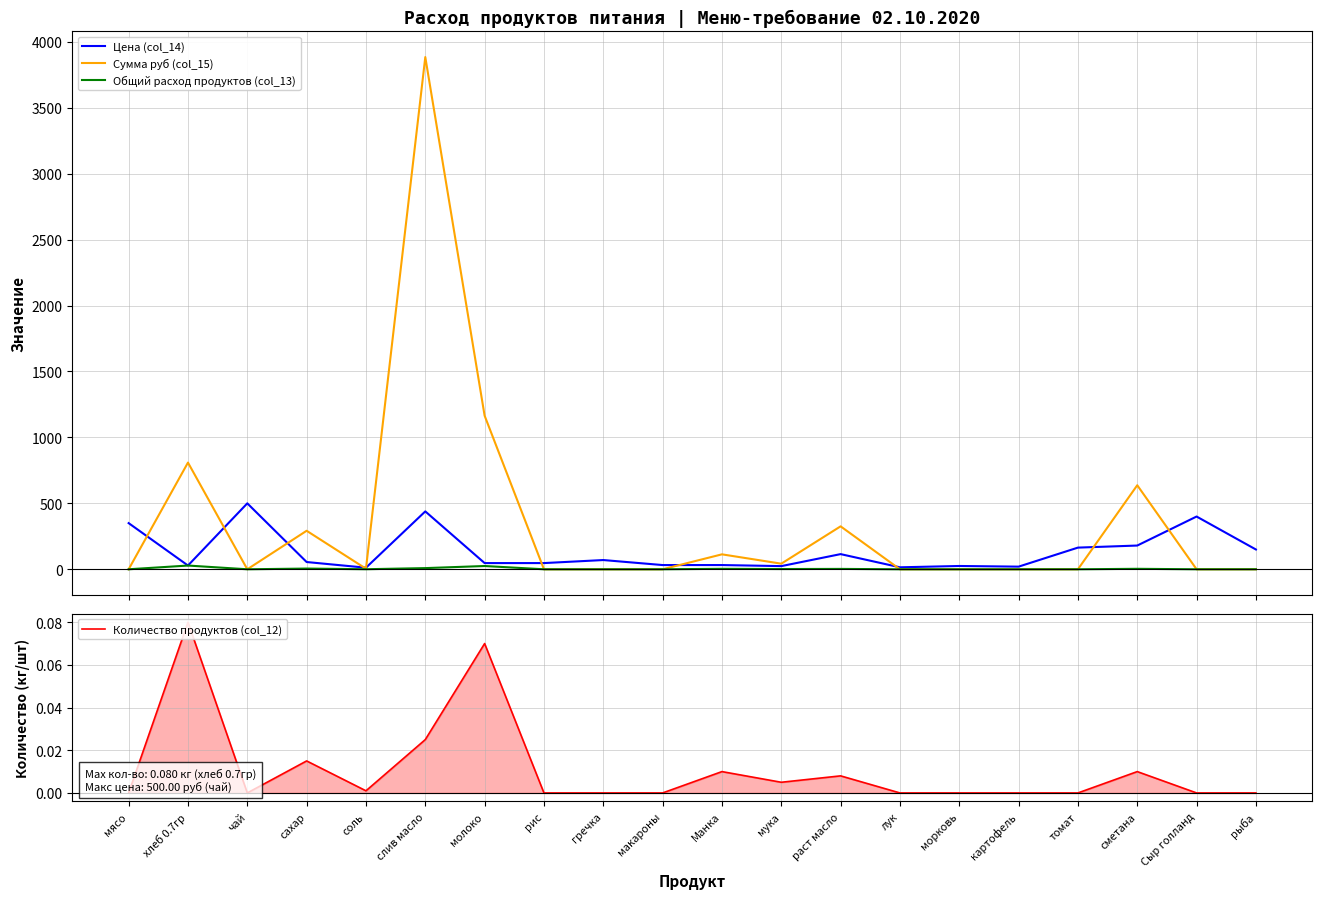

How many interior local peaks does the Сумма руб (col_15) series have?

6